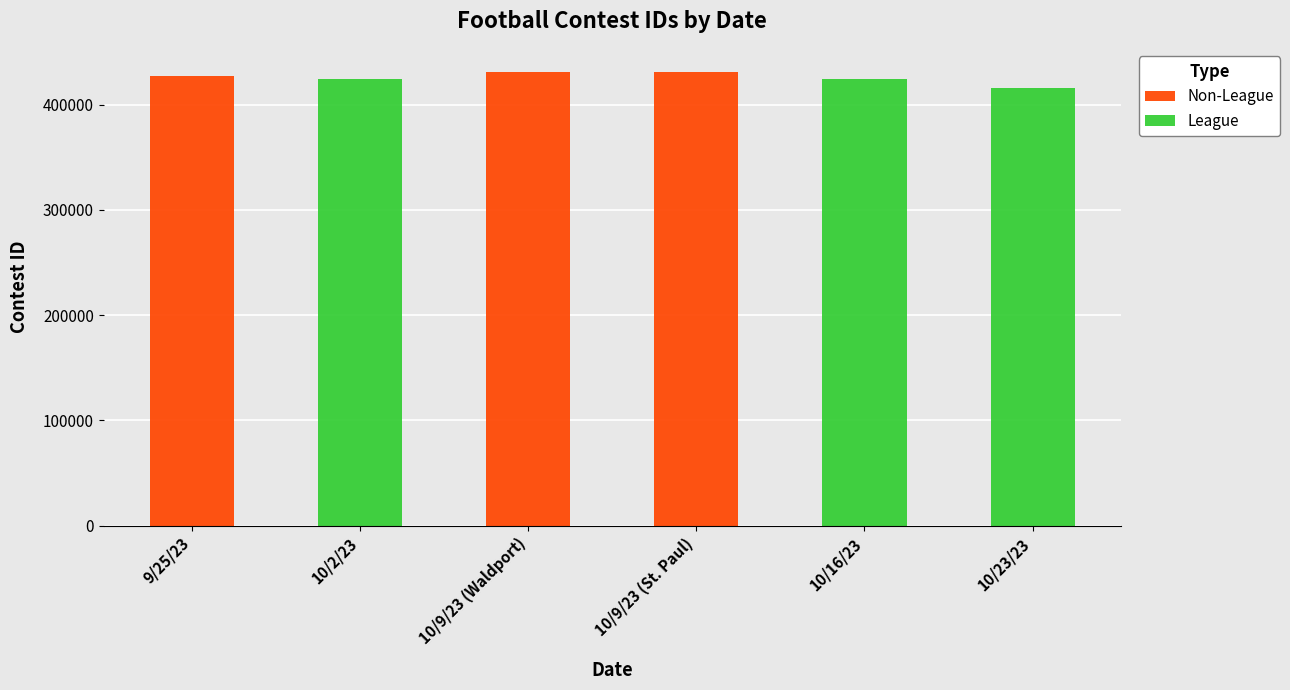

What is the label of the 6th bar from the right?

9/25/23